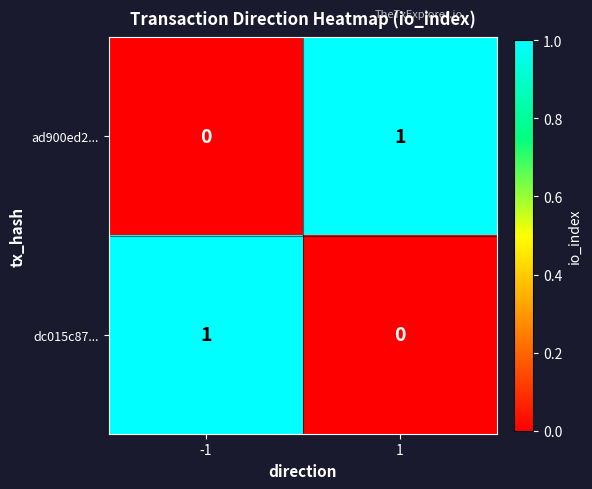

The value of ad900ed2... at 1 is 2. True or false?

False